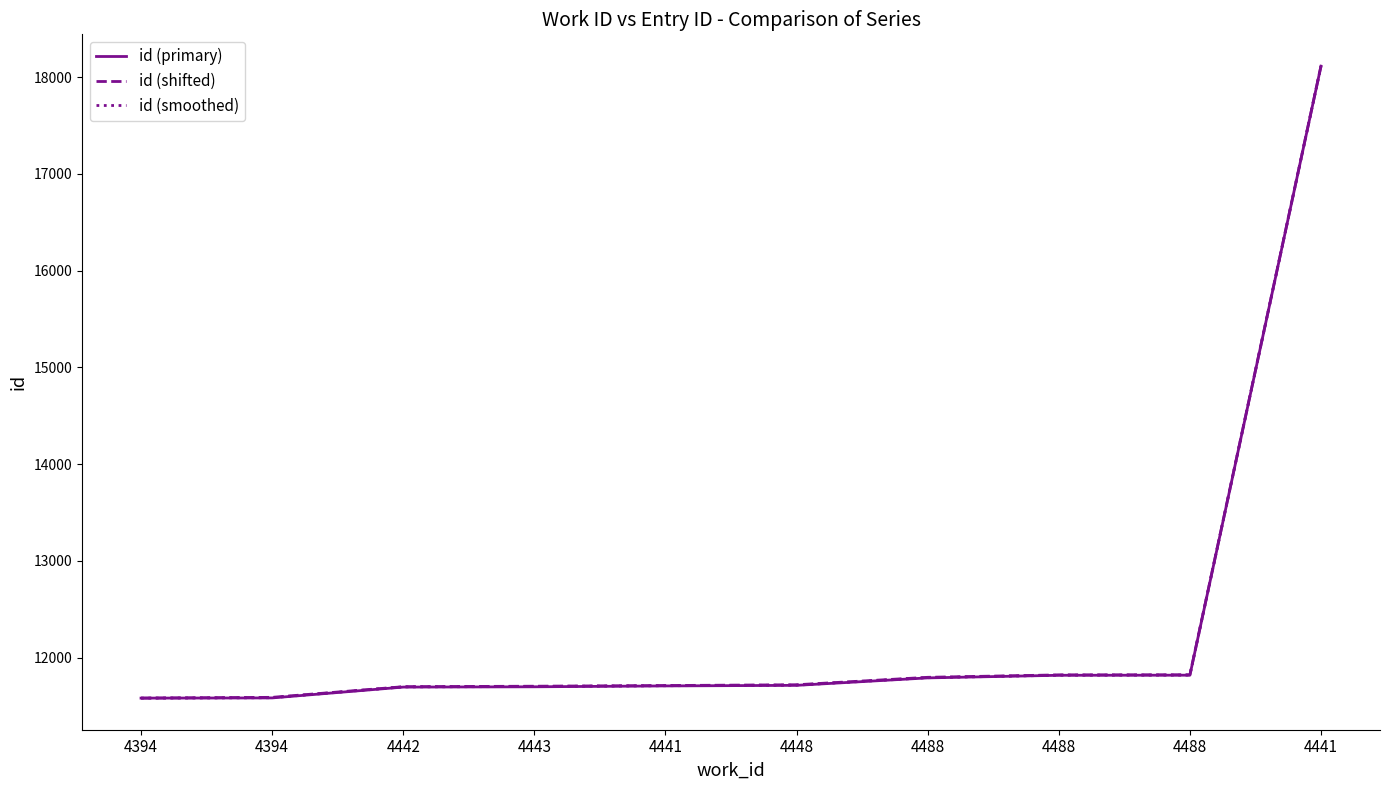

Which series has the largest total across all categories?

id (shifted)